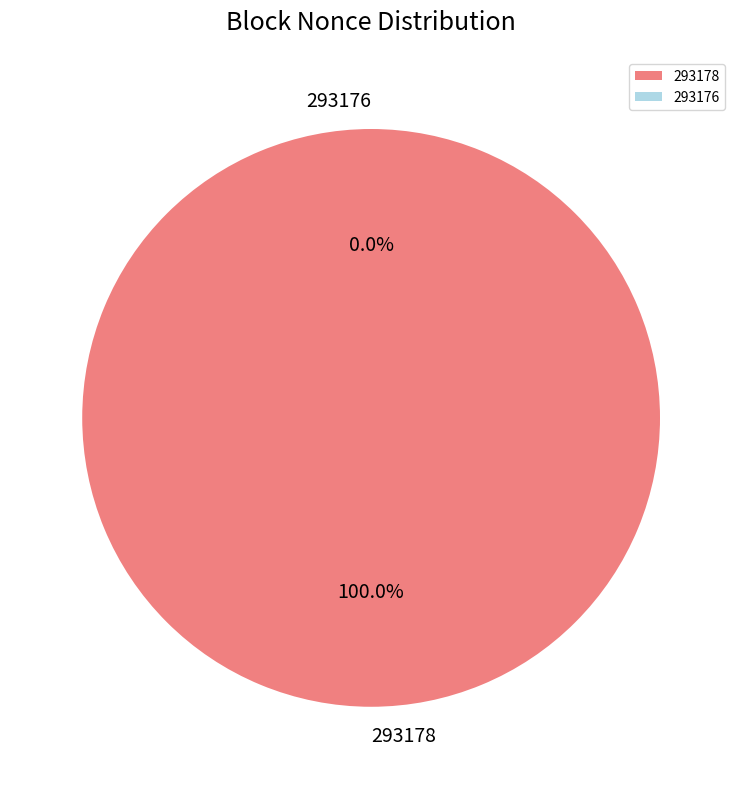

To the nearest percent, what is the average slice percentage?

50%